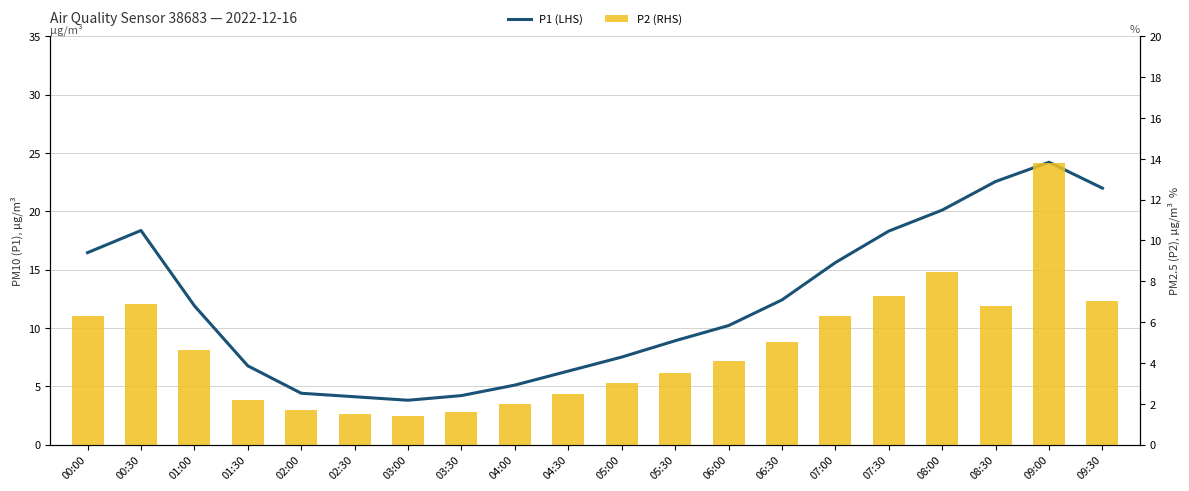

At how many categories does at least one series exceed 19?

4